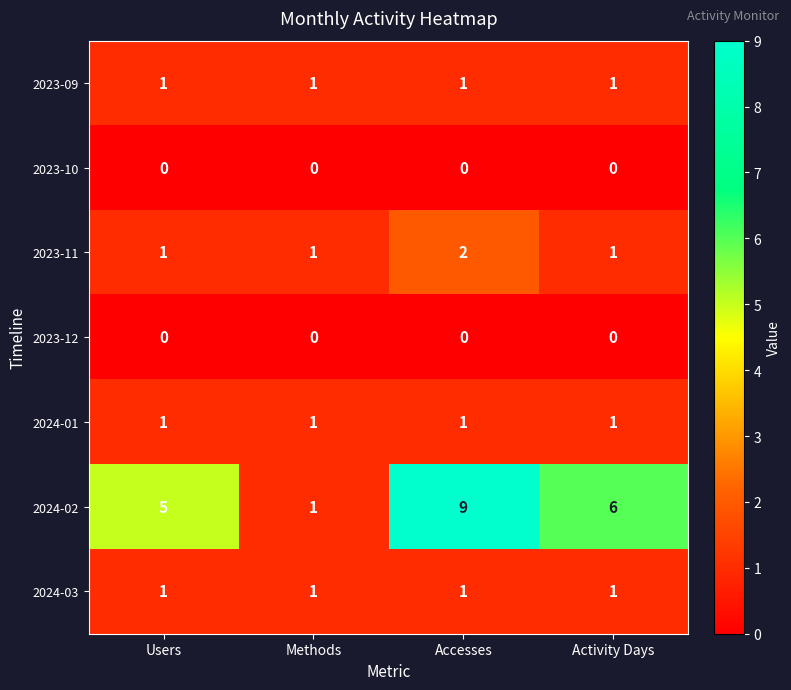

Reading right to left, transcribe all the data shown in this chart.

2023-09: 1	1	1	1
2023-10: 0	0	0	0
2023-11: 1	2	1	1
2023-12: 0	0	0	0
2024-01: 1	1	1	1
2024-02: 6	9	1	5
2024-03: 1	1	1	1